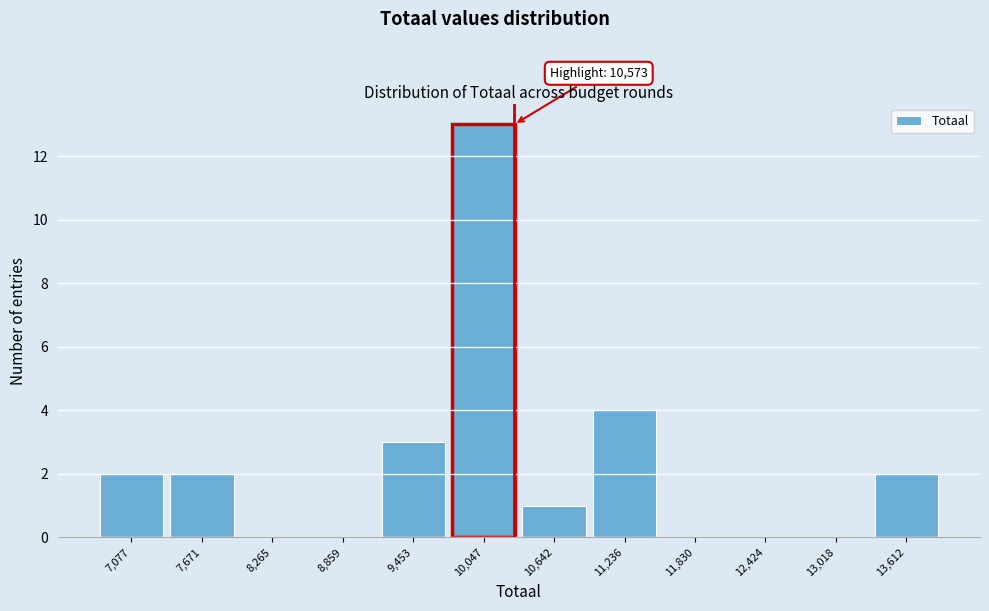

Reading left to right, what are all the values shown in this chart?

7,077=2	7,671=2	8,265=0	8,859=0	9,453=3	10,047=13	10,642=1	11,236=4	11,830=0	12,424=0	13,018=0	13,612=2